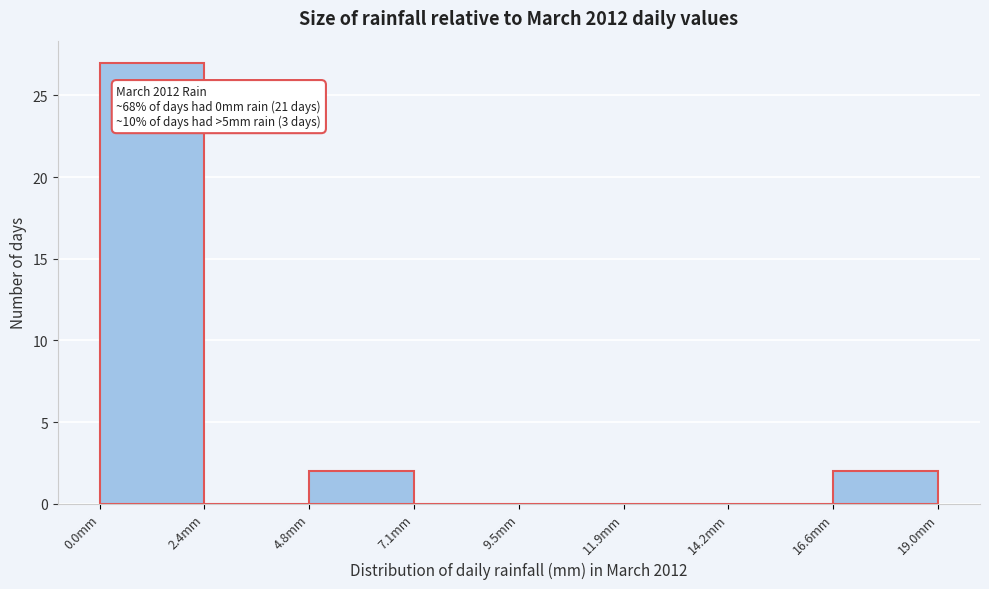

Which range on the x-axis has the tallest bar?

0.0 to 2.5